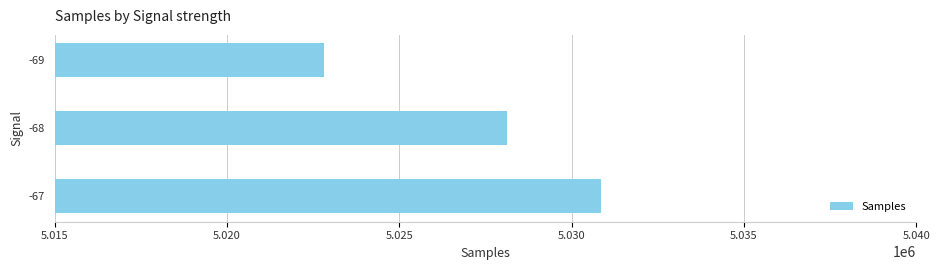

Is it true that the value at -67 is 7233850?

False